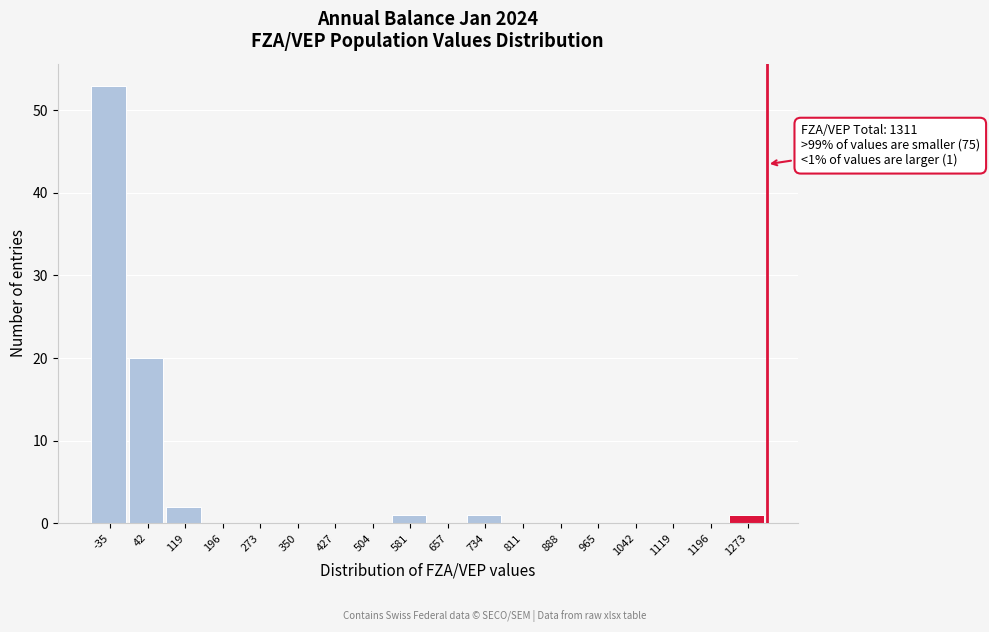

Which range on the x-axis has the tallest bar?

-70 to 0